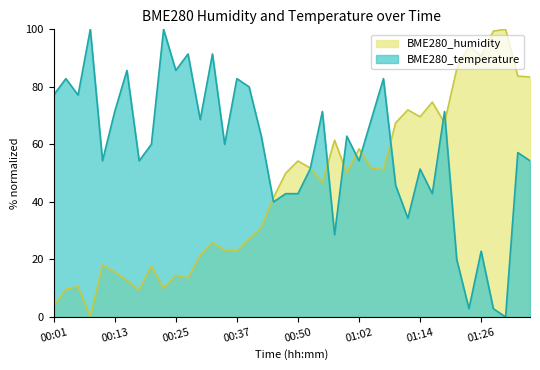

Where is the first local maximum for BME280_temperature?

00:03